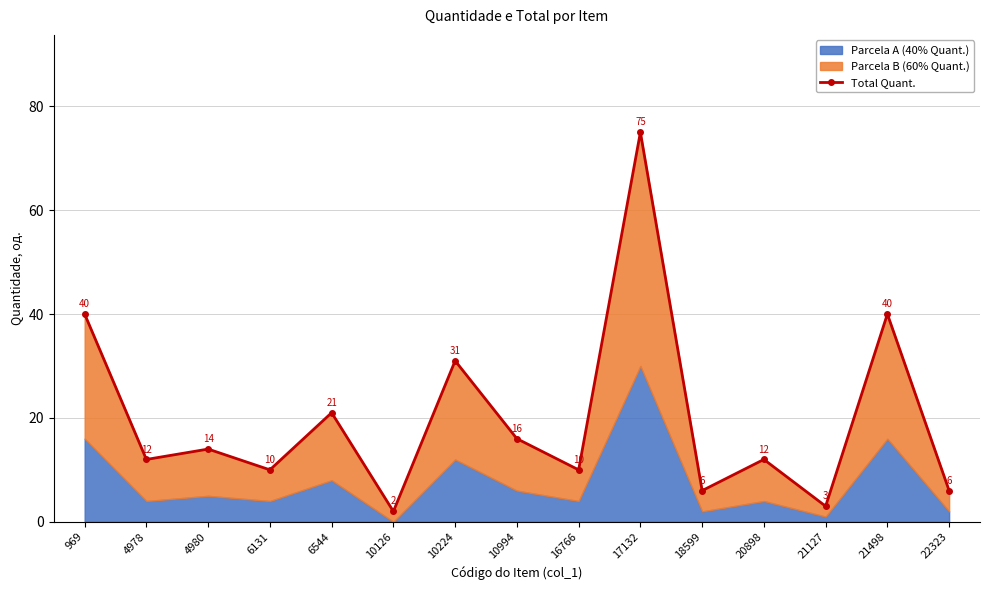

Does the chart have visible grid lines?

Yes